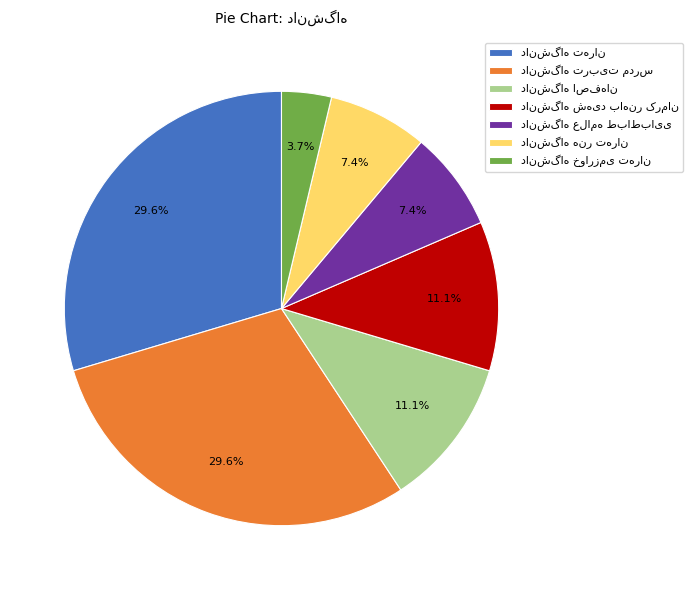

Is there a majority slice in this chart?

No